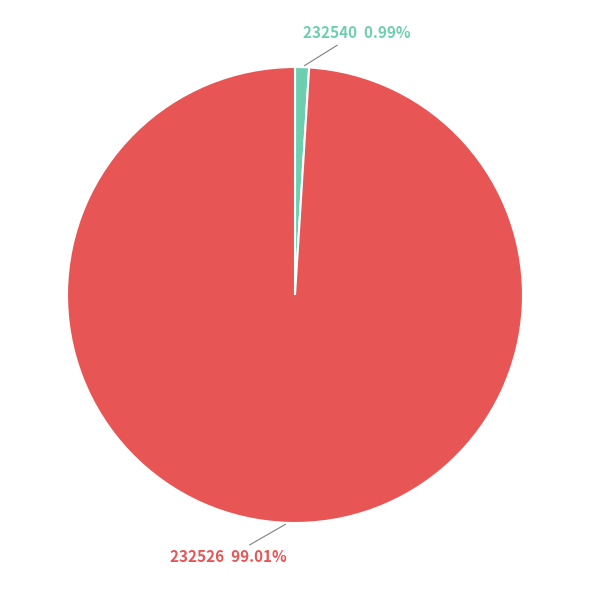

How many segments does this pie chart have?

2